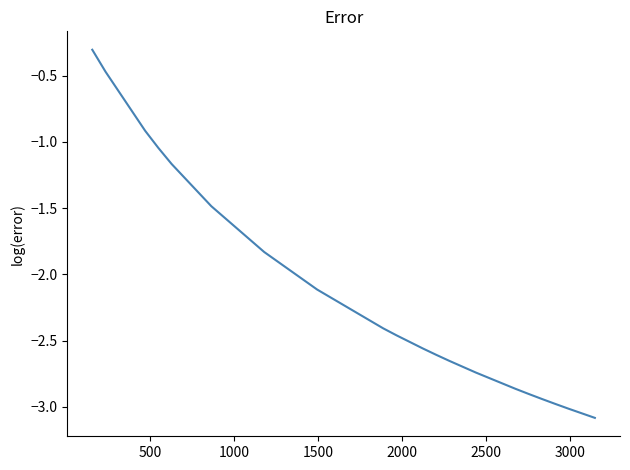

What is the maximum value shown in the chart?

-0.3